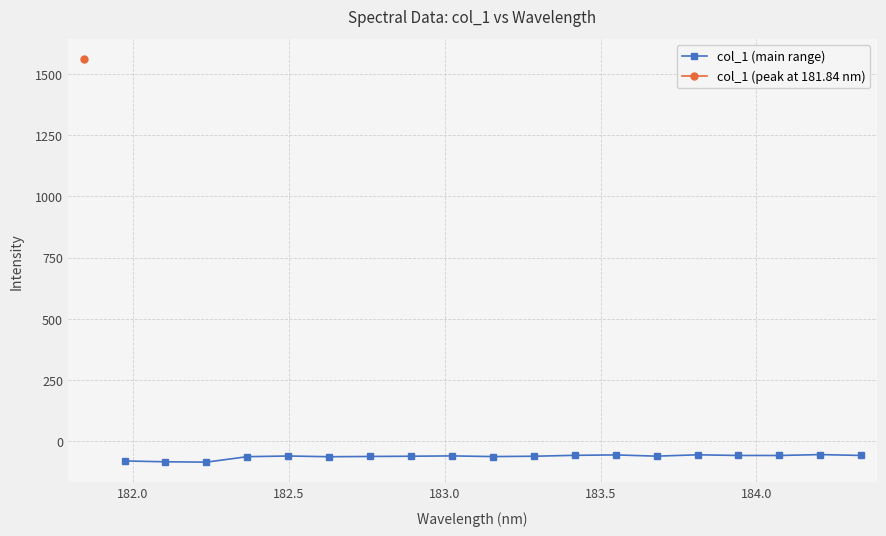

What is the average value?

-63.1